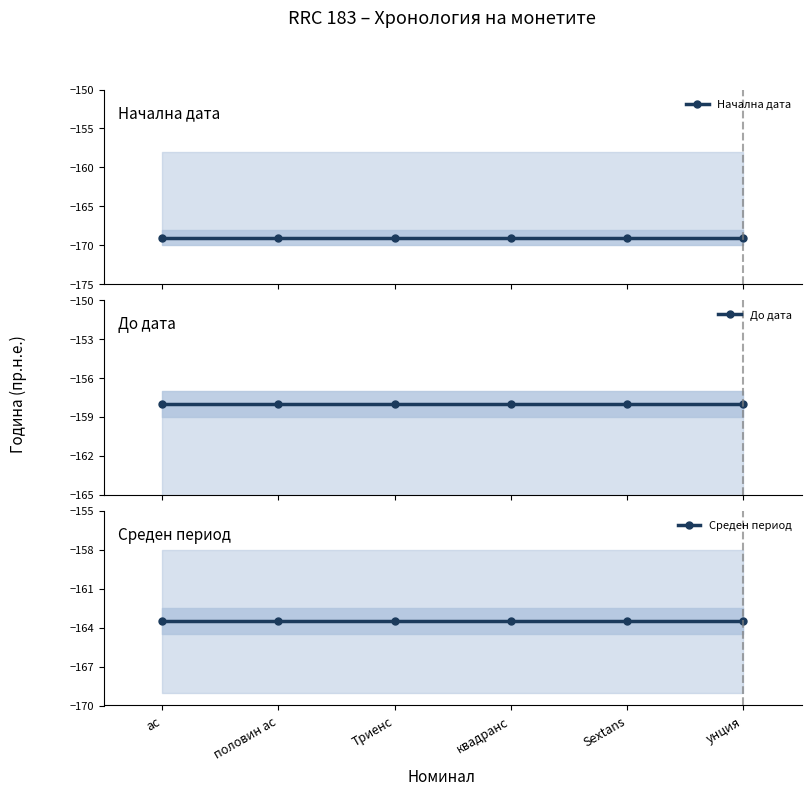

What value does the Начална дата series have at квадранс?

-169.0